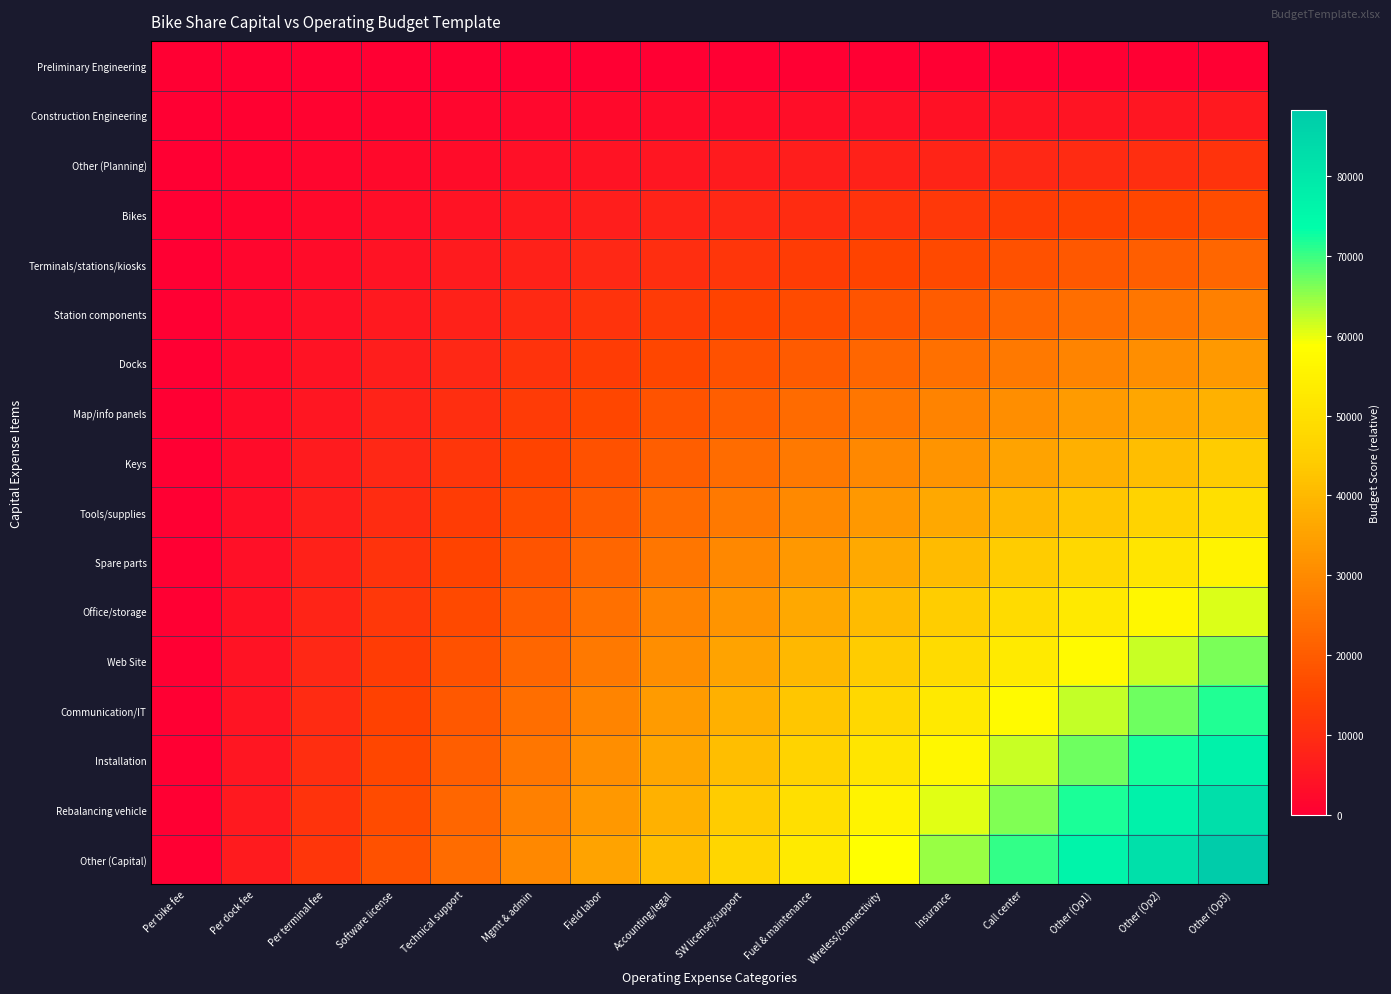

At how many categories does at least one series exceed 8985?

14